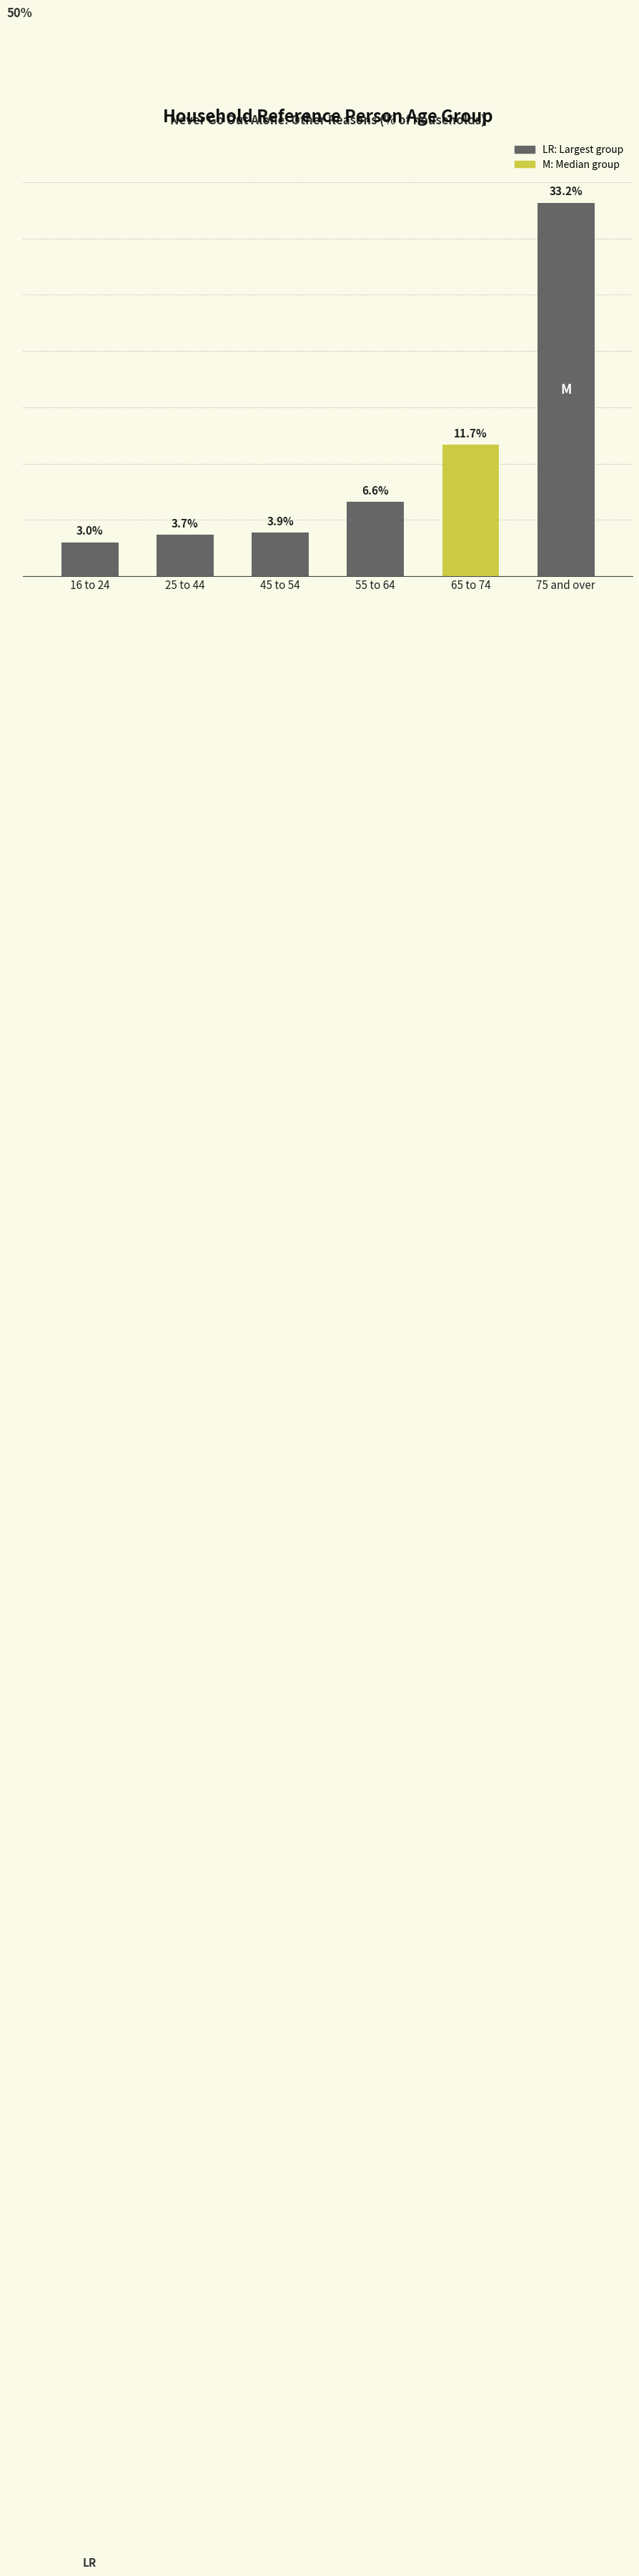

List the labels in order of value, largest first.

75 and over, 65 to 74, 55 to 64, 45 to 54, 25 to 44, 16 to 24